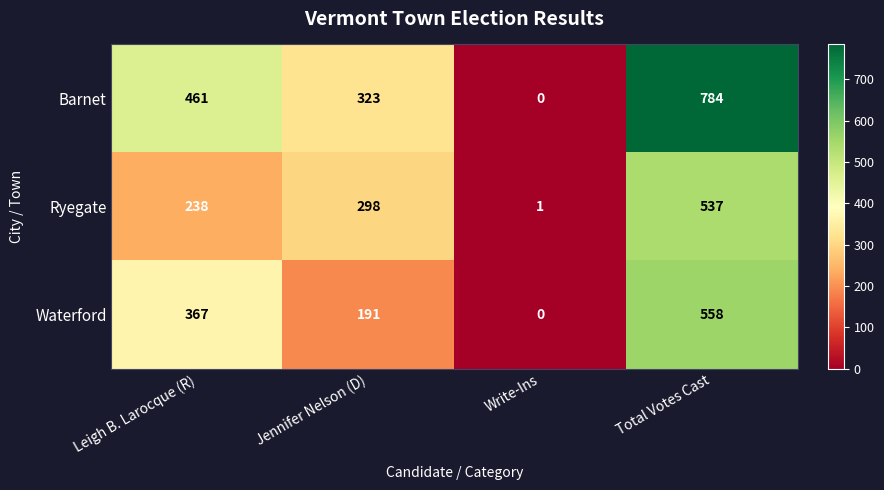

At which category does the chart reach its minimum across all series?

Write-Ins